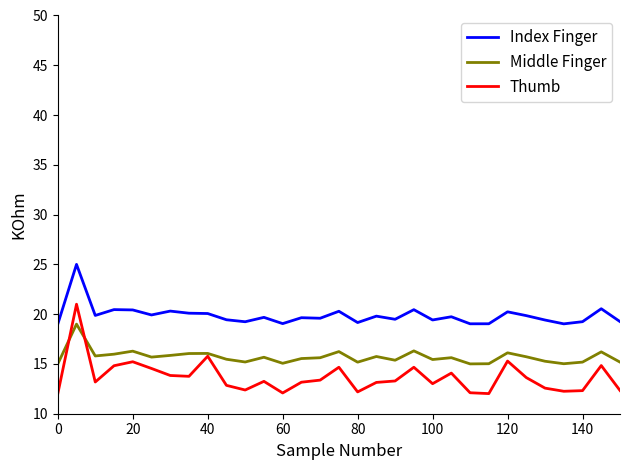

Does the chart display data point markers on the line(s)?

No